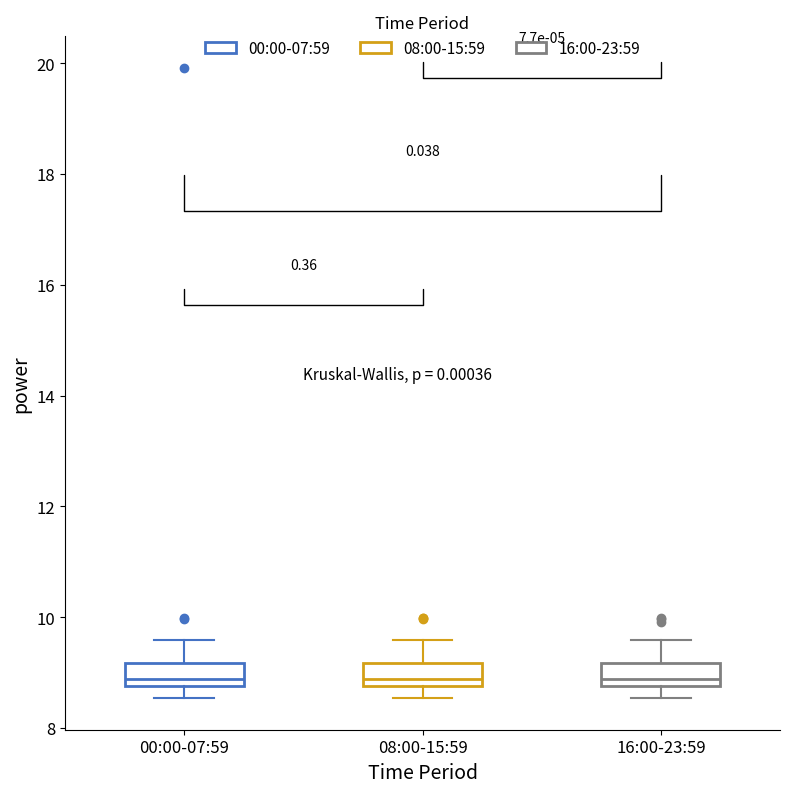

Reading left to right, read every box against the y-axis: the position of its median line, the range the box covers, and the ends of its whiskers. The values are not printed on the chart, so give them approximately, as read against the axis.

00:00-07:59: median 8.8 (just above the box's lower edge), box 8.8 to 9.2, whiskers 8.6 to 9.6
08:00-15:59: median 8.8 (just above the box's lower edge), box 8.8 to 9.2, whiskers 8.6 to 9.6
16:00-23:59: median 8.8 (just above the box's lower edge), box 8.8 to 9.2, whiskers 8.6 to 9.6